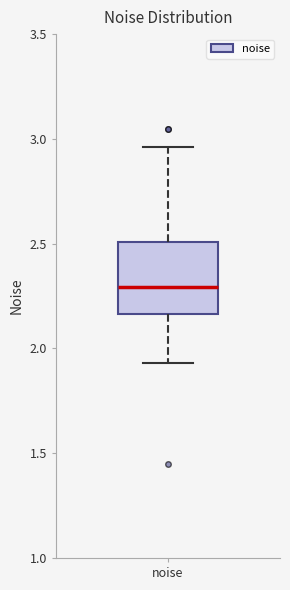

Where does the median line of the box for noise sit on the y-axis? The values are not printed on the chart, so give them approximately, as read against the axis.

2.30